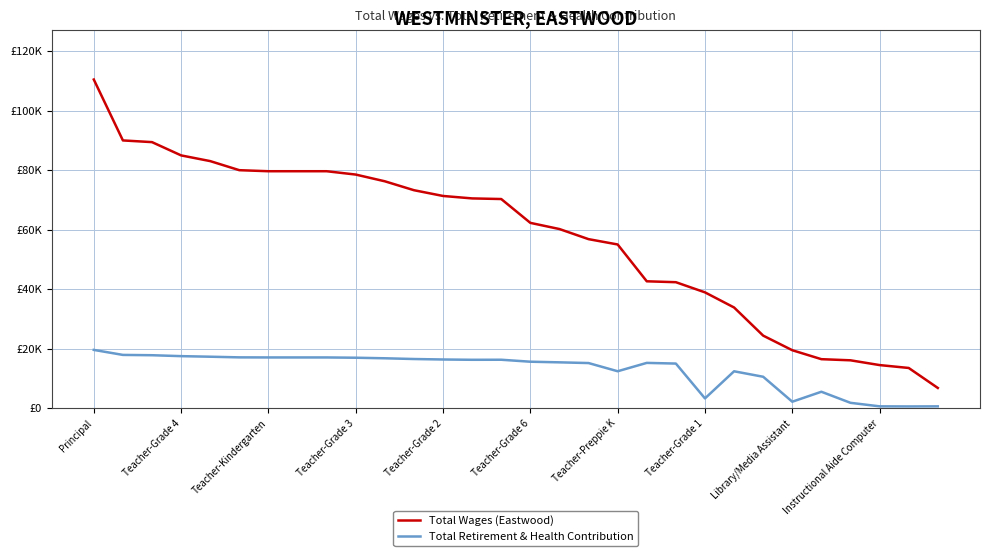

What are all the series names shown in the legend?

Total Wages (Eastwood), Total Retirement & Health Contribution